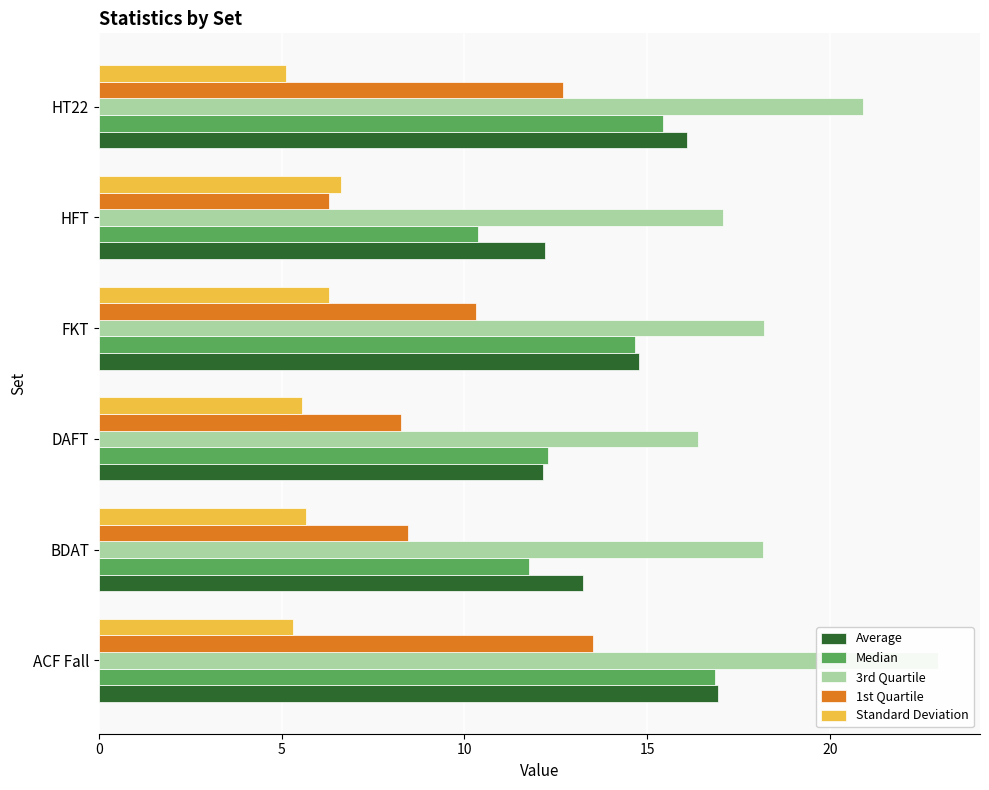

Reading right to left, list all the values displayed in this chart.

Average: 16.1	12.2	14.8	12.1	13.3	16.9
Median: 15.4	10.4	14.7	12.3	11.8	16.9
3rd Quartile: 20.9	17.1	18.2	16.4	18.2	22.9
1st Quartile: 12.7	6.3	10.3	8.3	8.5	13.5
Standard Deviation: 5.1	6.6	6.3	5.6	5.7	5.3